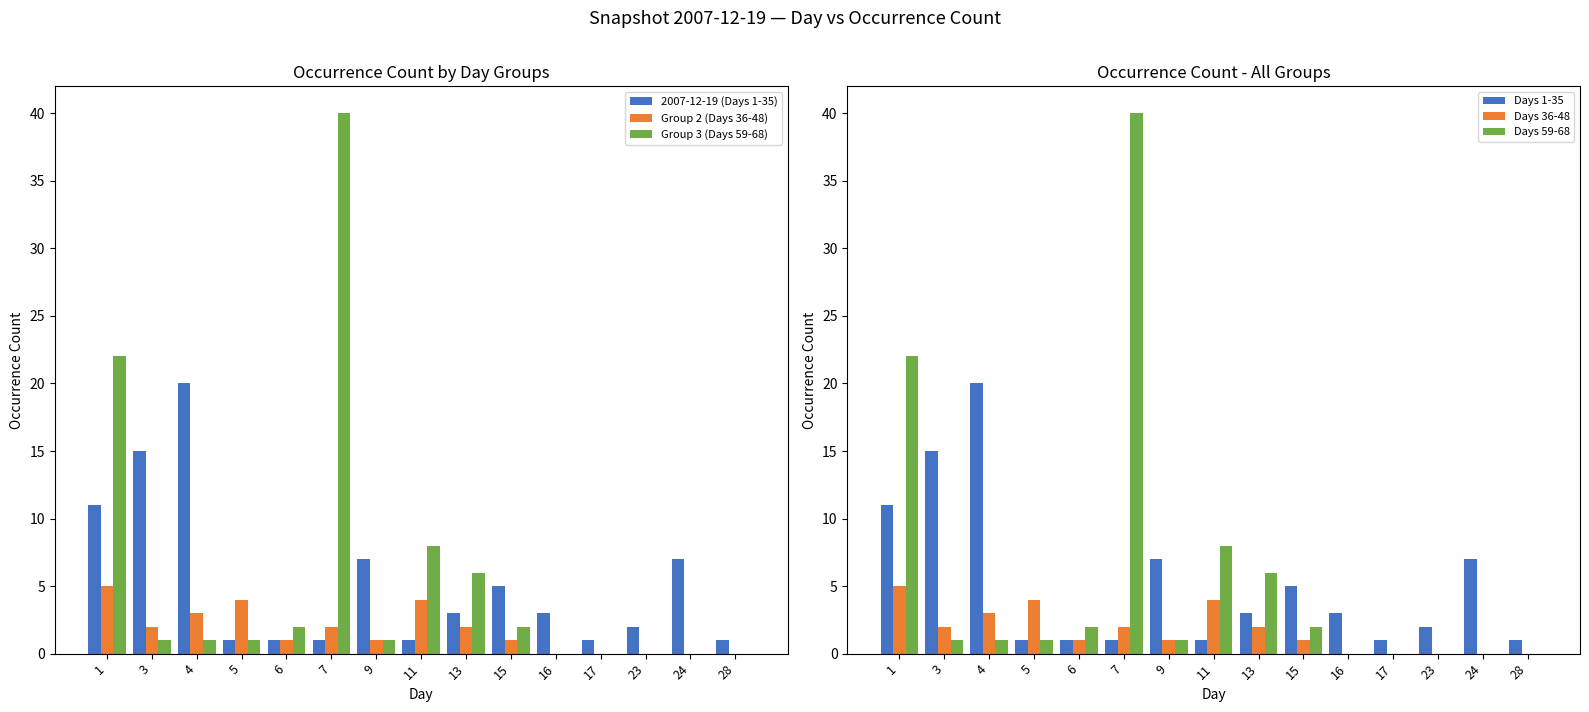

What is the maximum value for Days 1-35?

20